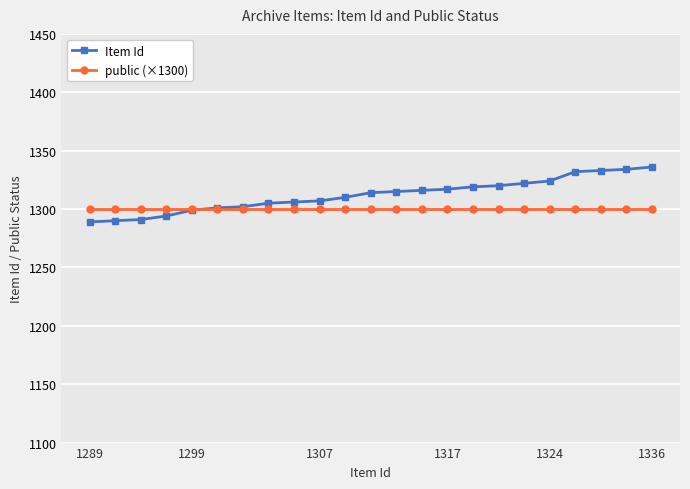

List the series in order of their peak value, highest first.

Item Id, public (×1300)